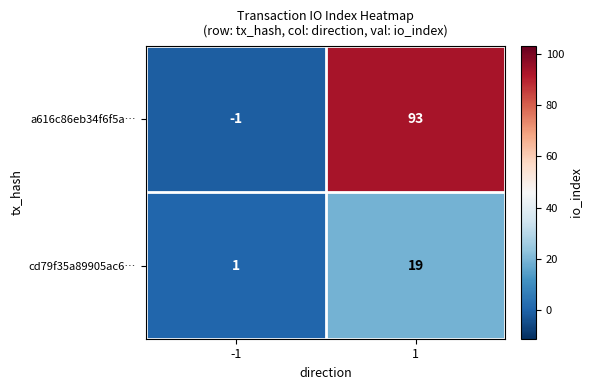

What is the greatest value displayed?

93